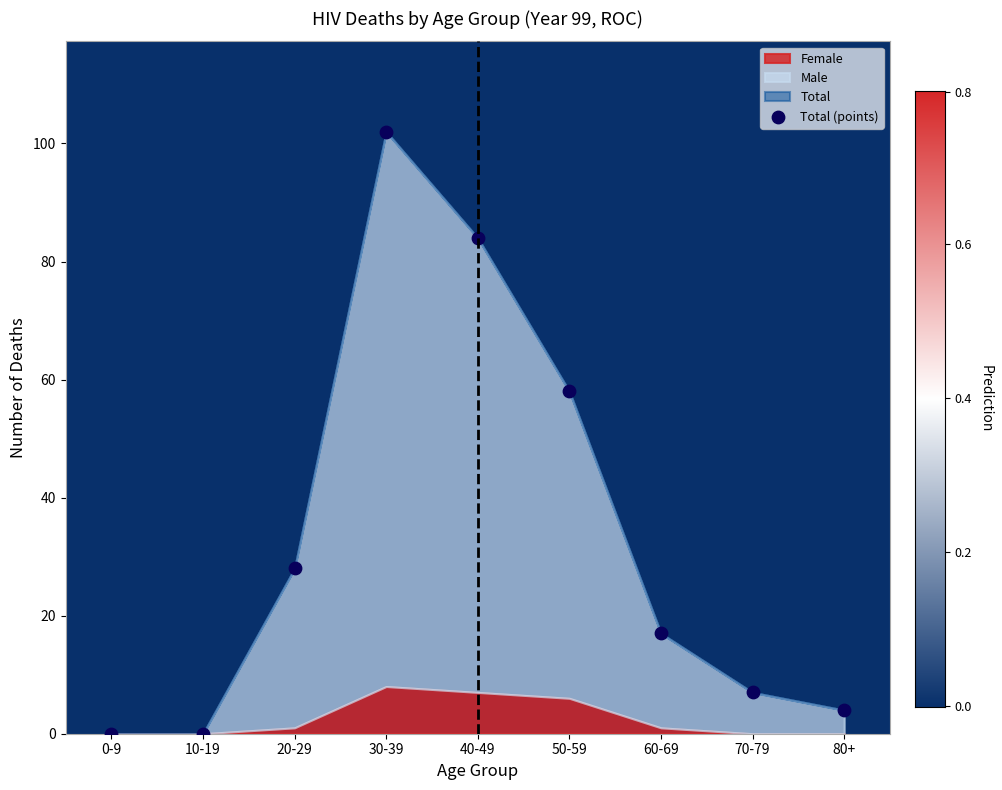

What Y value in the scatter plot is closest to 51?

58